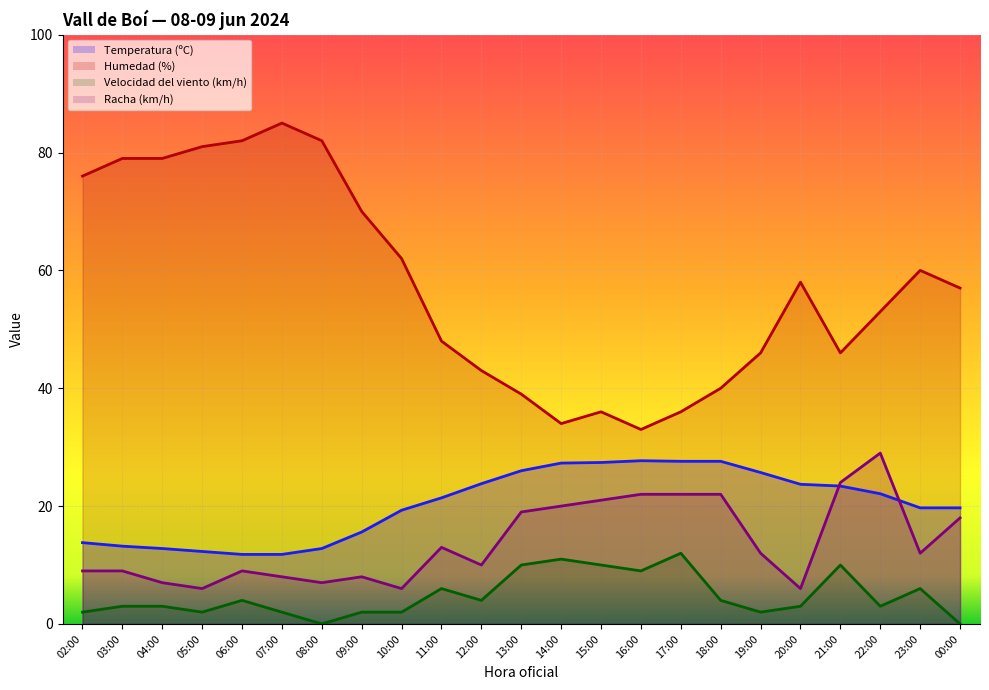

Which series has the largest total across all categories?

Humedad (%)